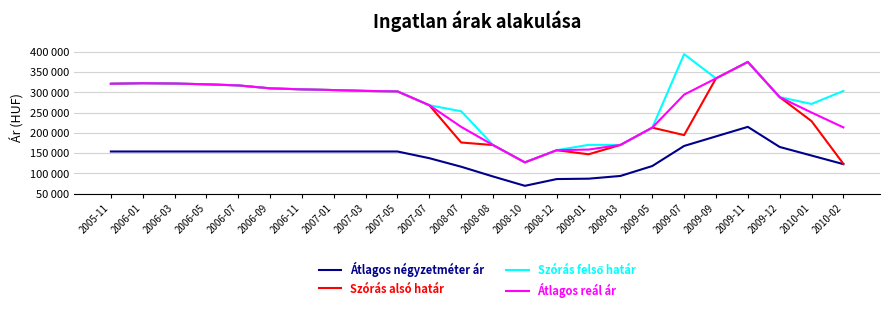

What position from the right is 2009-09?

5